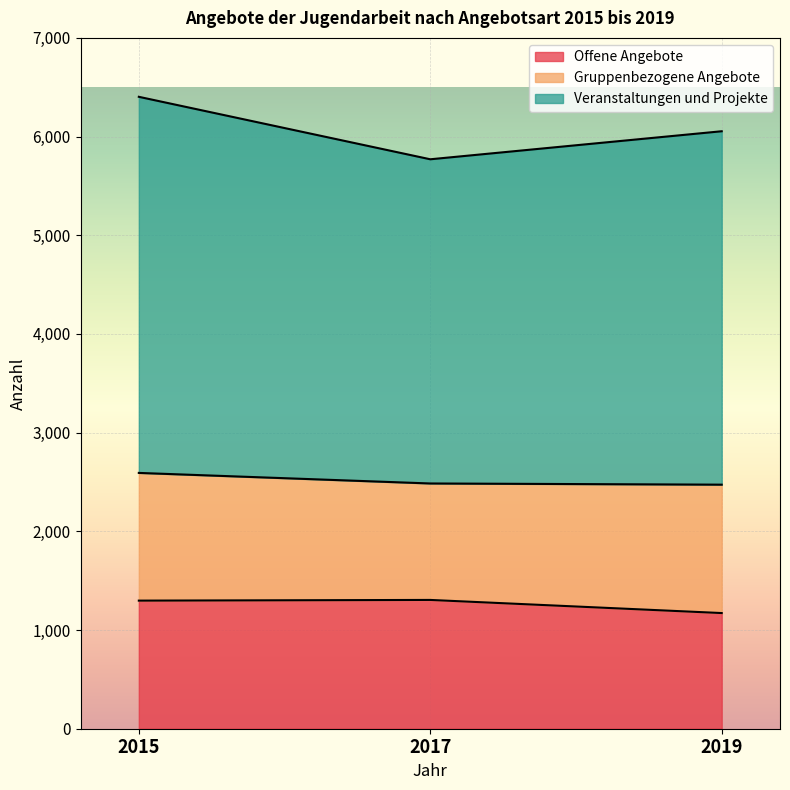

The Offene Angebote series shows 2180 at 2017. True or false?

False